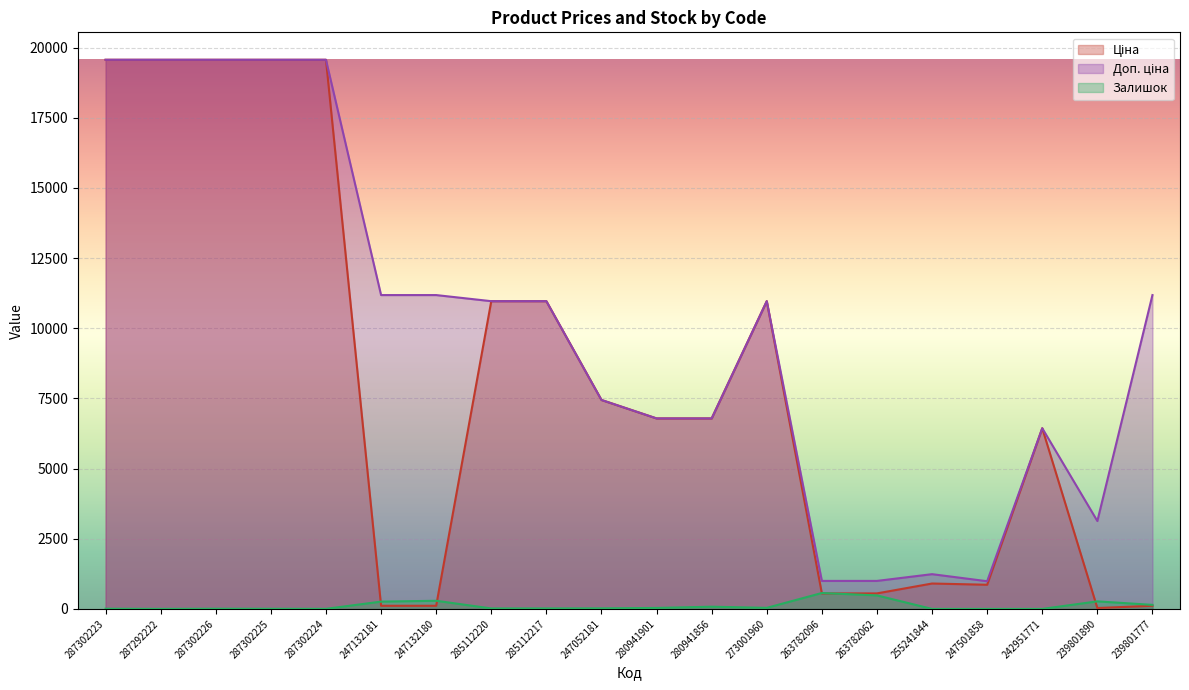

What is the average value of the Ціна series?

8070.6